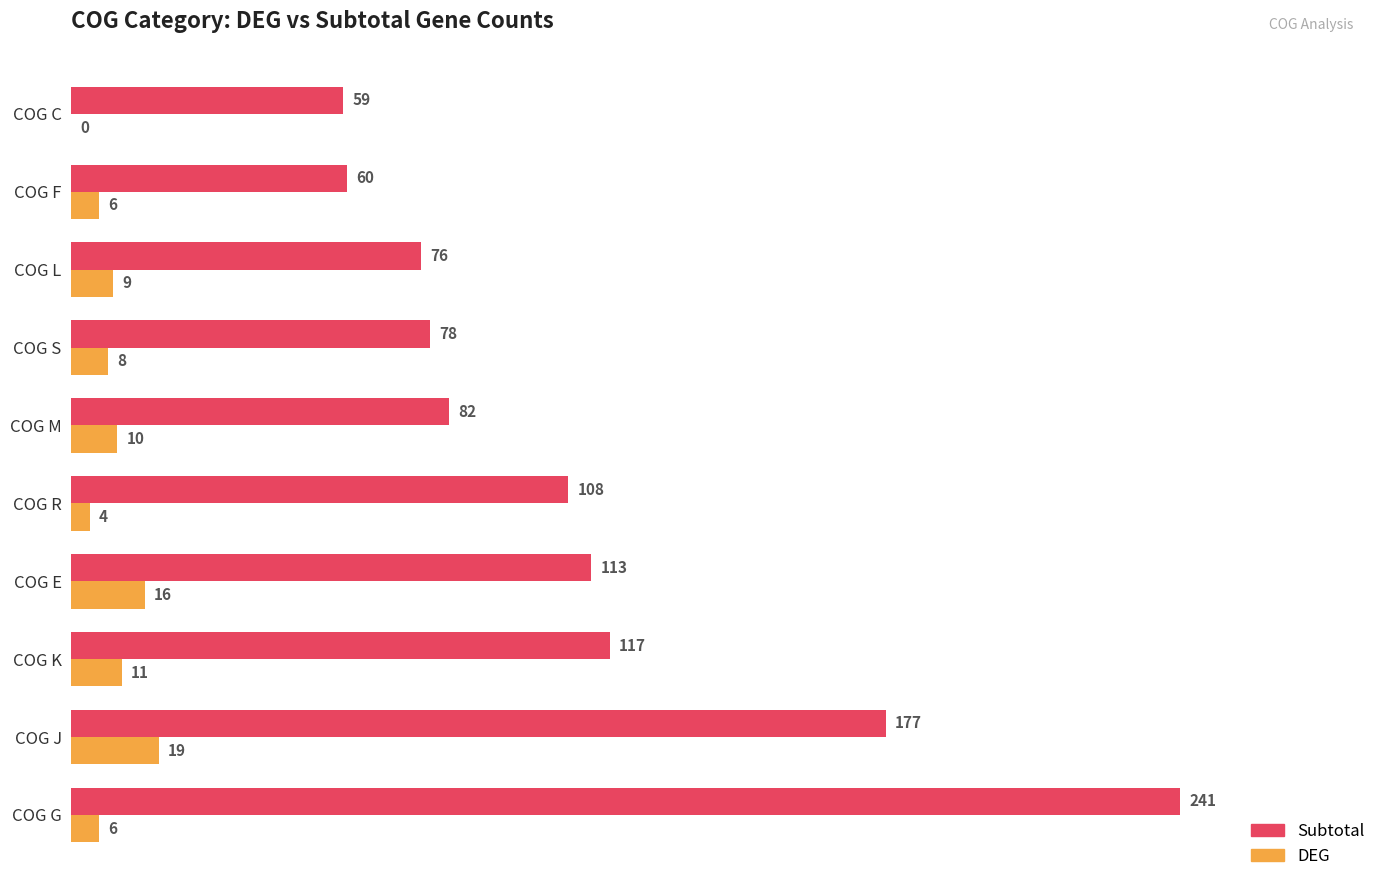

Which series changed the most between COG K and COG R?

Subtotal